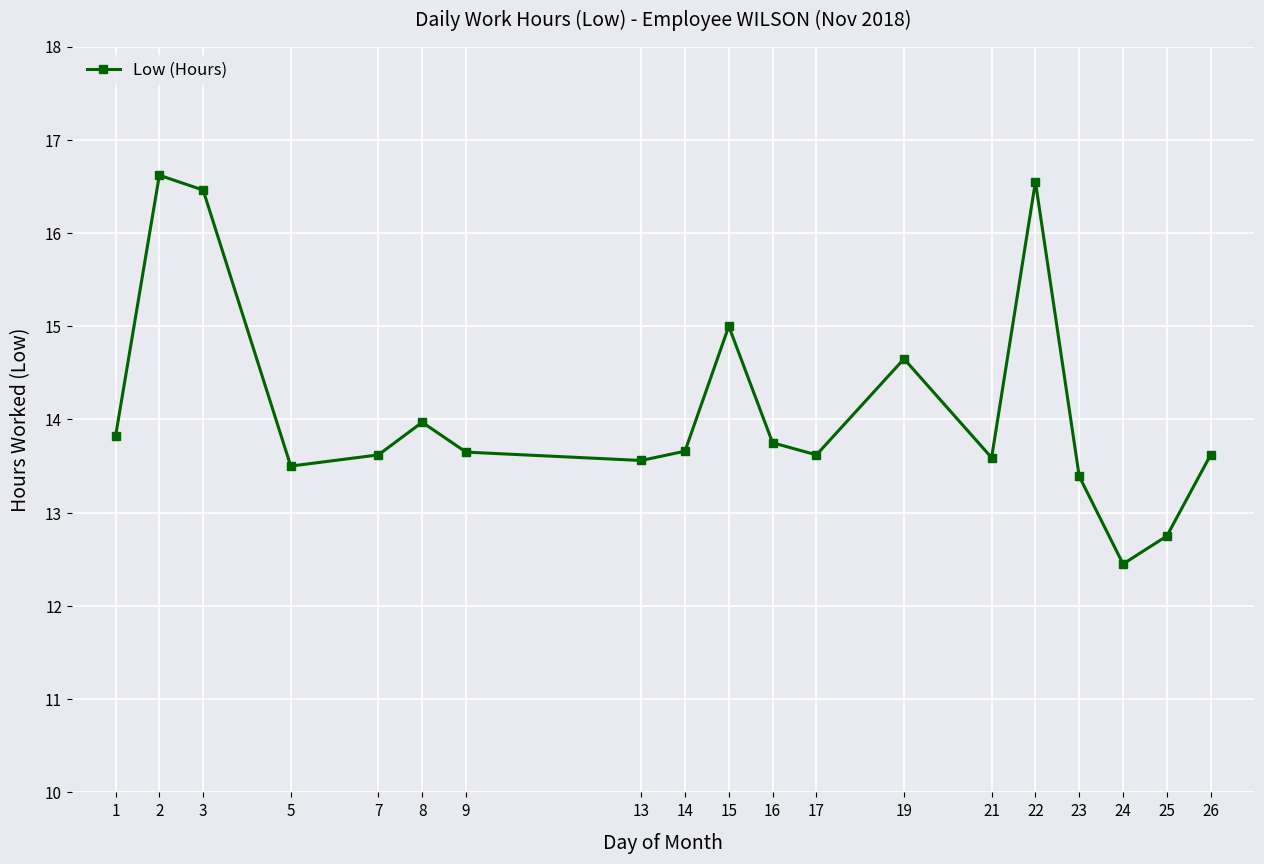

At which category does the chart reach its minimum across all series?

24